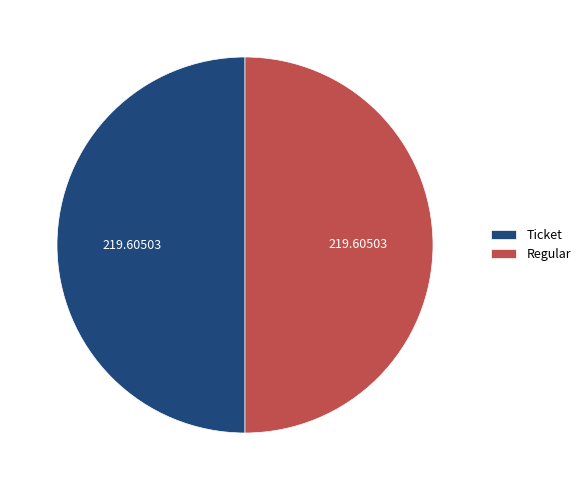

Approximately how many times larger is the value at Regular compared to Ticket?

1.0